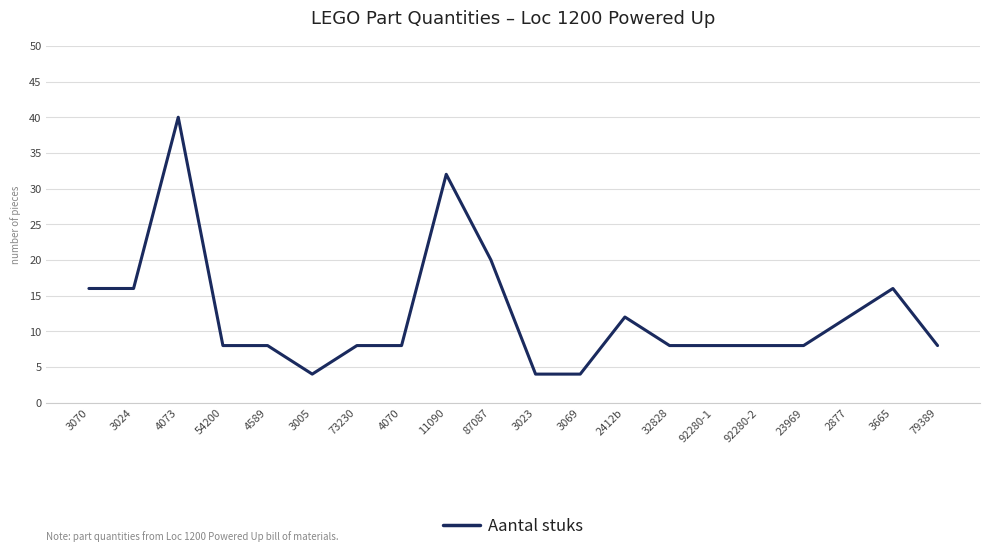

What is the difference between the second highest and second lowest values?

28